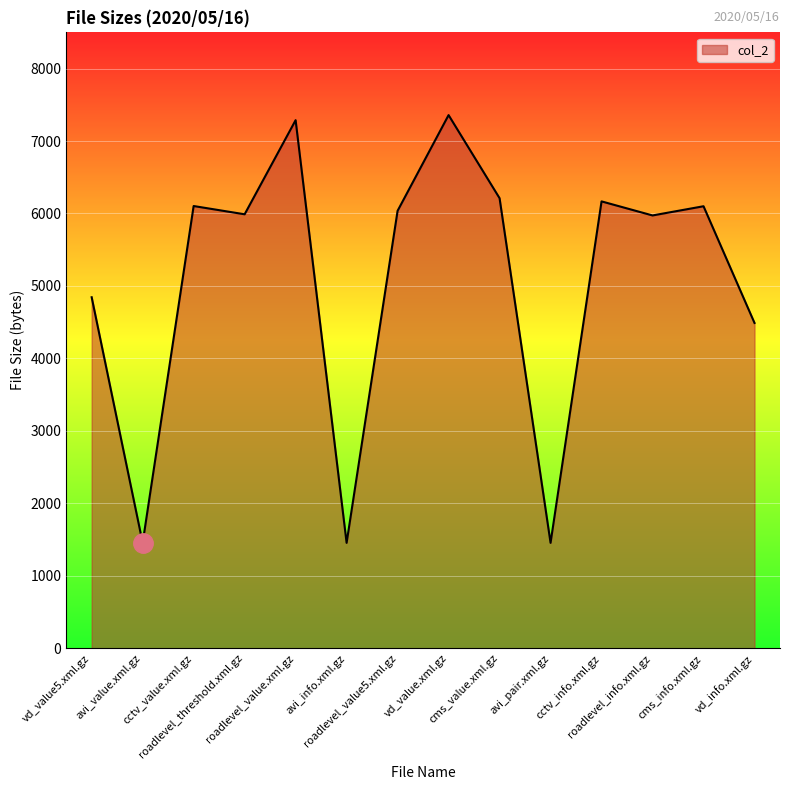

What is the difference between the values at roadlevel_value5.xml.gz and avi_value.xml.gz?

4583